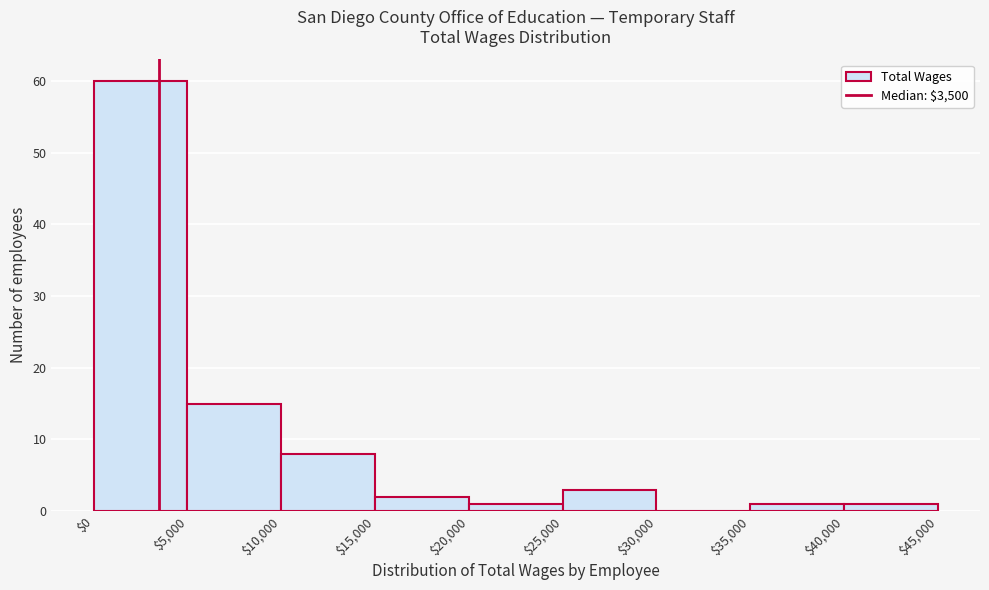

Reading left to right, transcribe this chart: for each bar, give the range it covers on the x-axis and its height. The values are not printed on the chart, so give them approximately, as read against the axis.

$0 to $5,000: 60
$5,000 to $10,000: 15
$10,000 to $15,000: 8
$15,000 to $20,000: 2
$20,000 to $25,000: 1
$25,000 to $30,000: 3
$30,000 to $35,000: 0
$35,000 to $40,000: 1
$40,000 to $45,000: 1